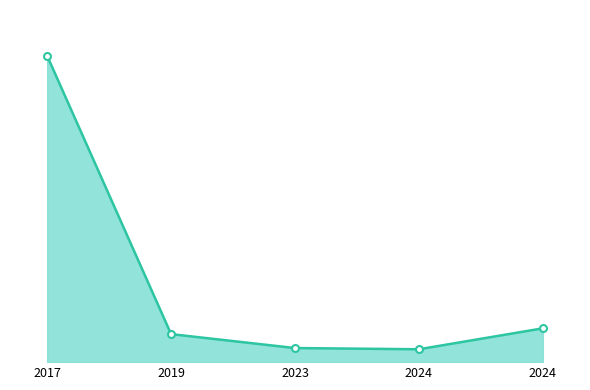

Between 2017 and 2019, which is larger?

2017